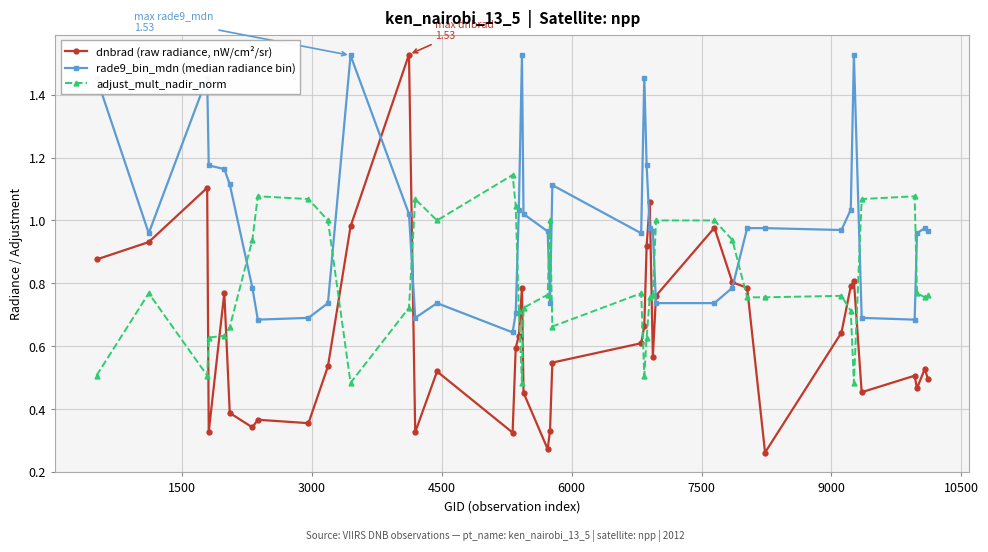

Which series has the widest spread of values?

dnbrad (raw radiance, nW/cm²/sr)